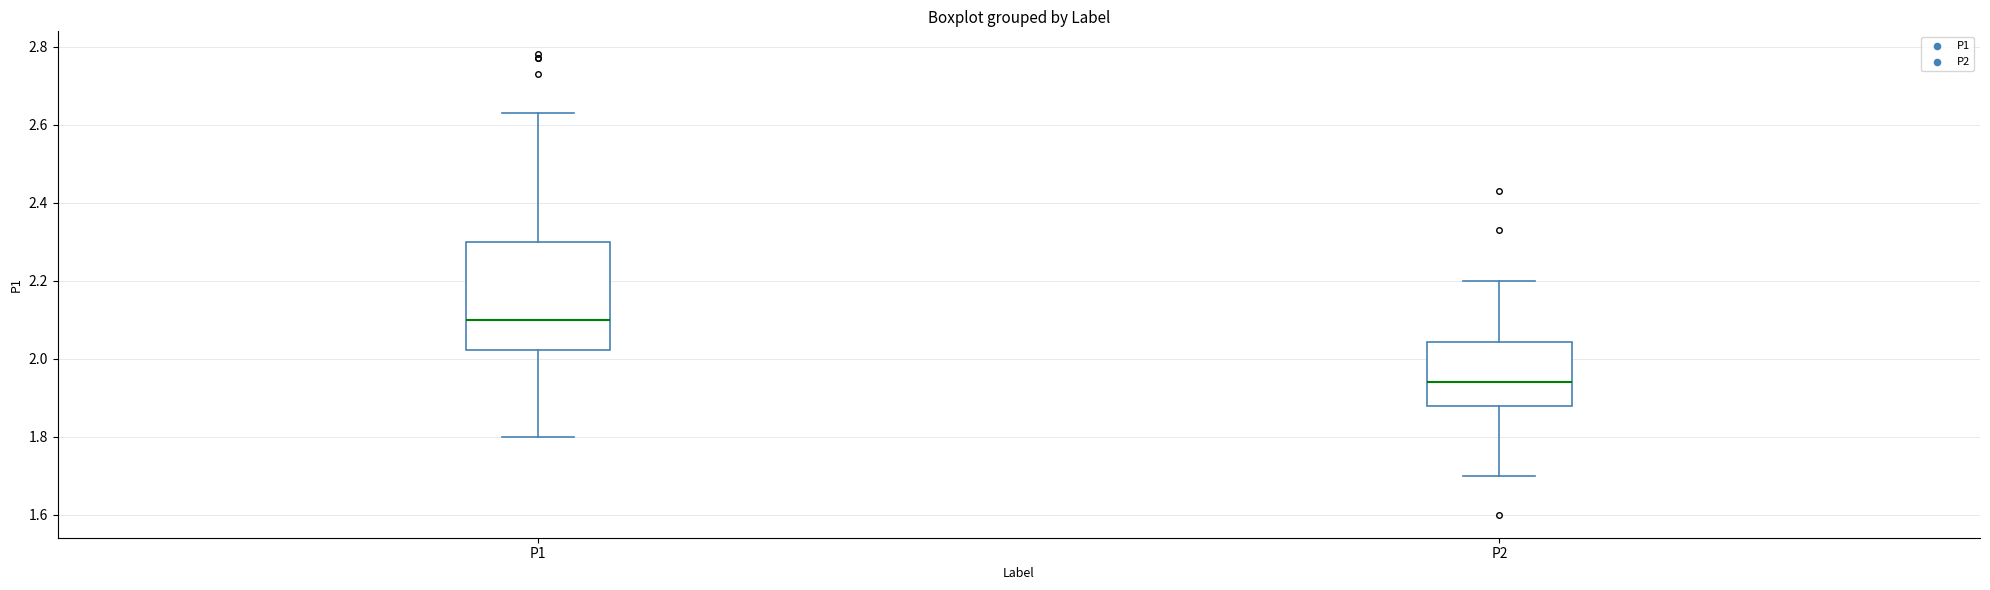

Reading left to right, read every box against the y-axis: the position of its median line, the range the box covers, and the ends of its whiskers. The values are not printed on the chart, so give them approximately, as read against the axis.

P1: median 2.10, box 2.02 to 2.30, whiskers 1.80 to 2.64
P2: median 1.94, box 1.88 to 2.04, whiskers 1.70 to 2.20